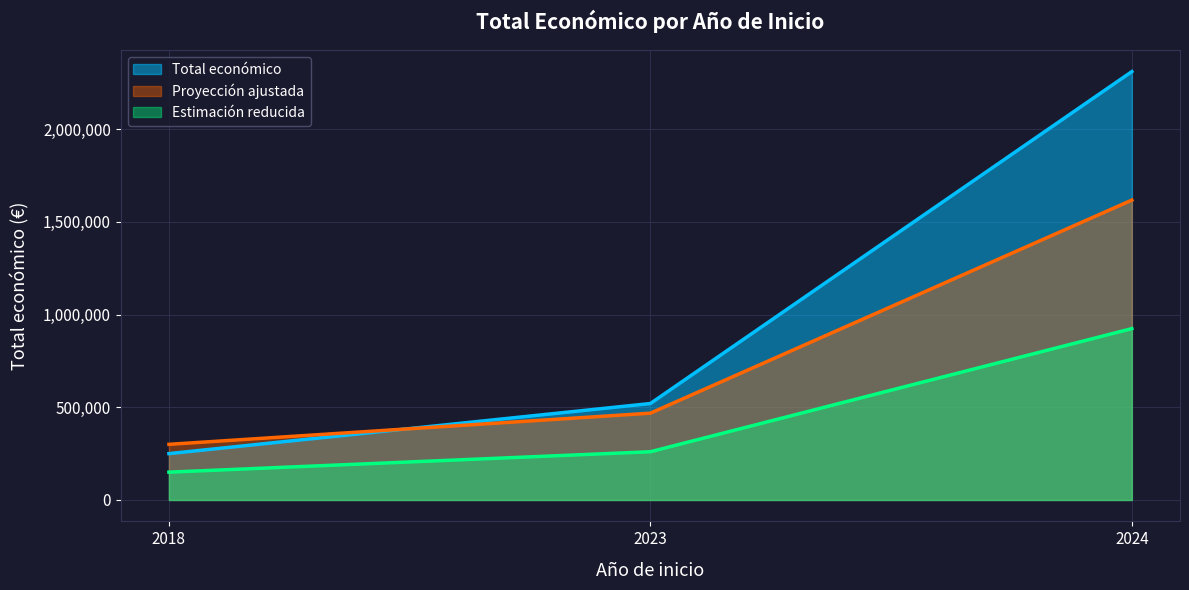

True or false: the data shows 520062 at 2023.

True